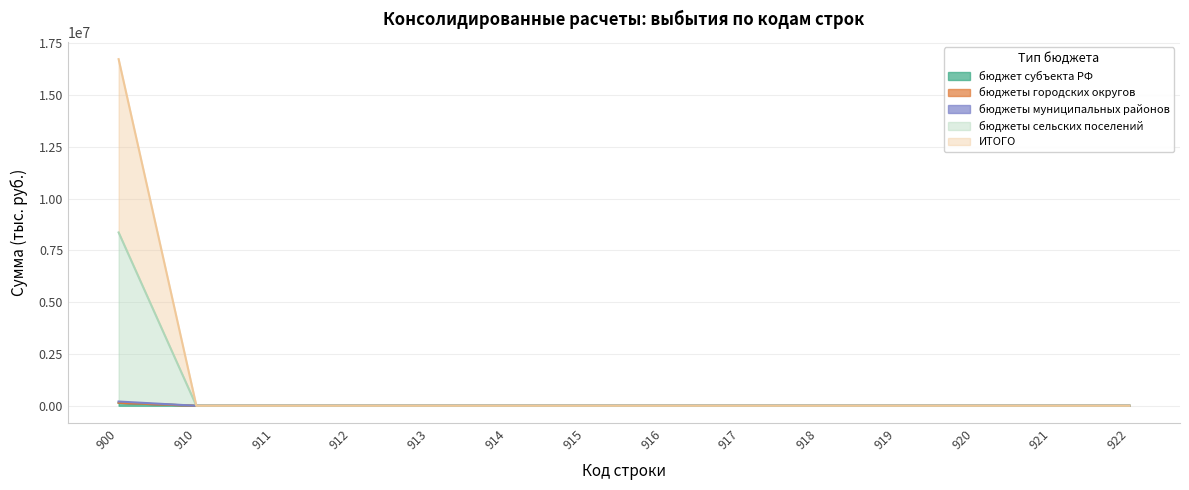

Which series has the widest spread of values?

ИТОГО